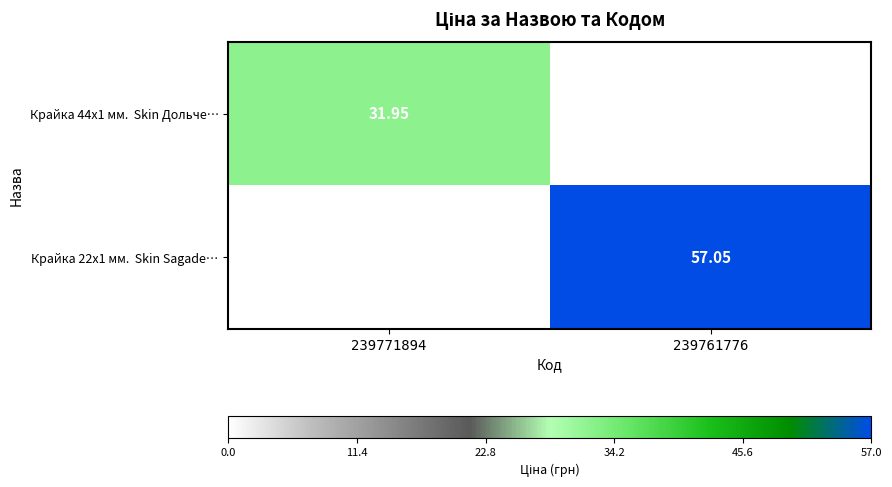

At which label does Крайка 44x1 мм. Skin Дольче… reach its minimum?

239761776